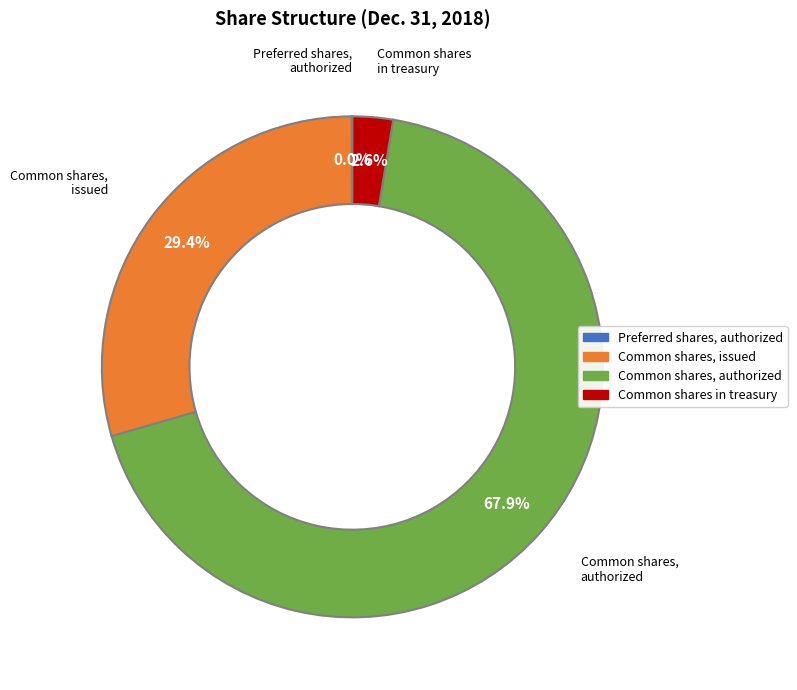

Approximately how many times larger is the value at Common shares, issued compared to Common shares in treasury?

11.3